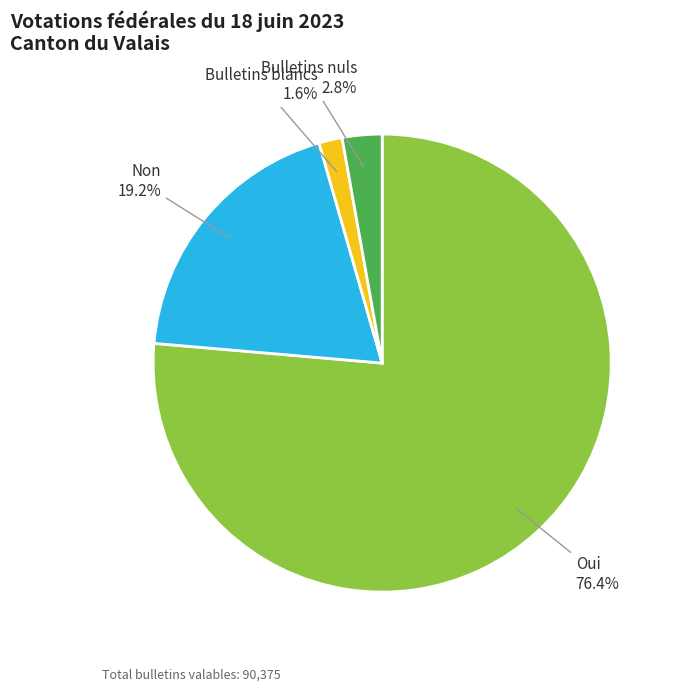

Which category has the smallest portion of the pie?

Bulletins blancs